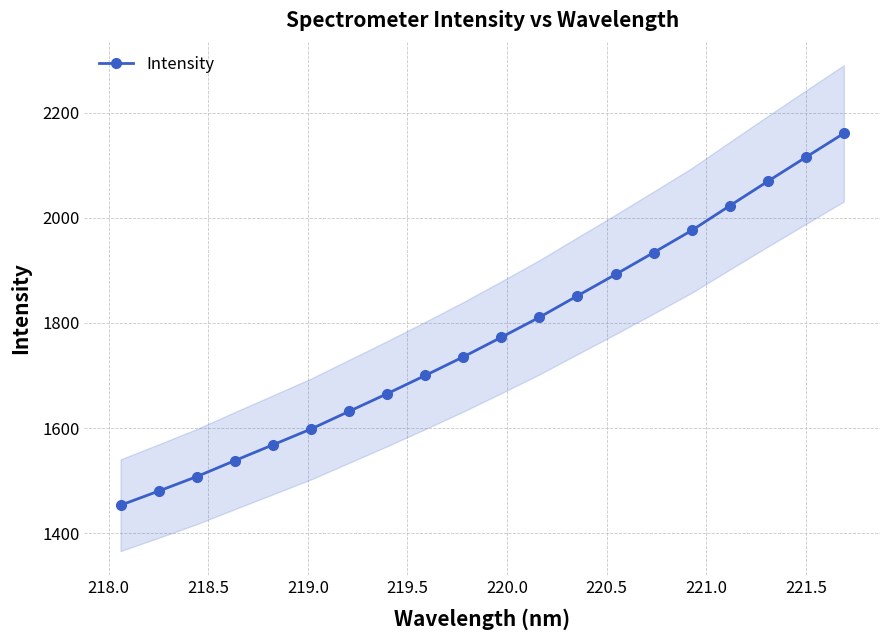

Count the number of values greater than 1772.

10